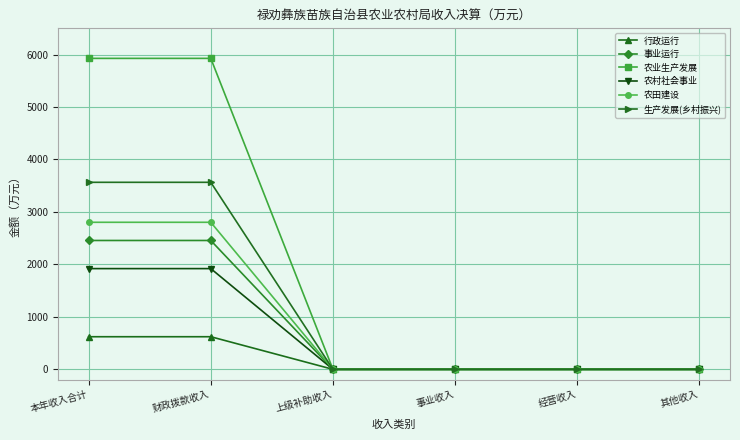

Reading left to right, extract all data points from this chart.

行政运行: 本年收入合计=621.5	财政拨款收入=621.5	上级补助收入=0.0	事业收入=0.0	经营收入=0.0	其他收入=0.0
事业运行: 本年收入合计=2456.2	财政拨款收入=2456.2	上级补助收入=0.0	事业收入=0.0	经营收入=0.0	其他收入=0.0
农业生产发展: 本年收入合计=5927.4	财政拨款收入=5927.4	上级补助收入=0.0	事业收入=0.0	经营收入=0.0	其他收入=0.0
农村社会事业: 本年收入合计=1920.1	财政拨款收入=1920.1	上级补助收入=0.0	事业收入=0.0	经营收入=0.0	其他收入=0.0
农田建设: 本年收入合计=2802.9	财政拨款收入=2802.9	上级补助收入=0.0	事业收入=0.0	经营收入=0.0	其他收入=0.0
生产发展(乡村振兴): 本年收入合计=3565.0	财政拨款收入=3565.0	上级补助收入=0.0	事业收入=0.0	经营收入=0.0	其他收入=0.0